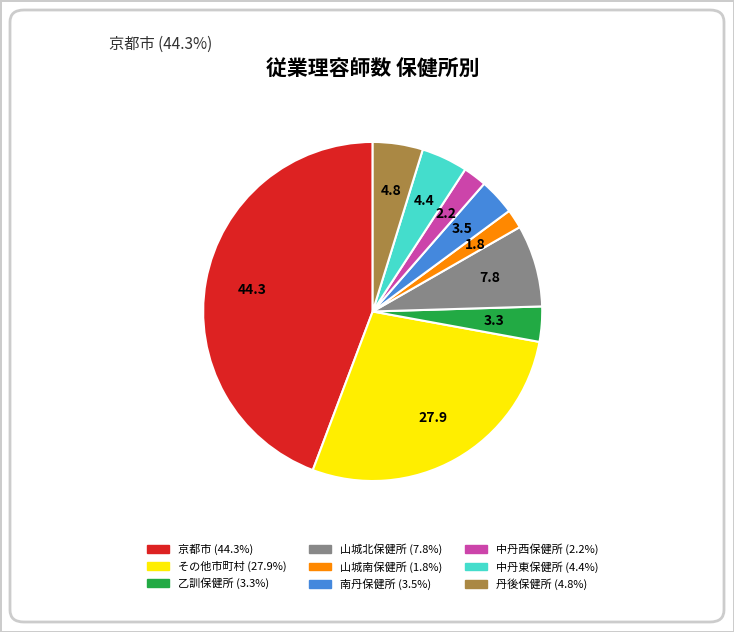

Which has a higher value, 京都市 or 山城北保健所?

京都市